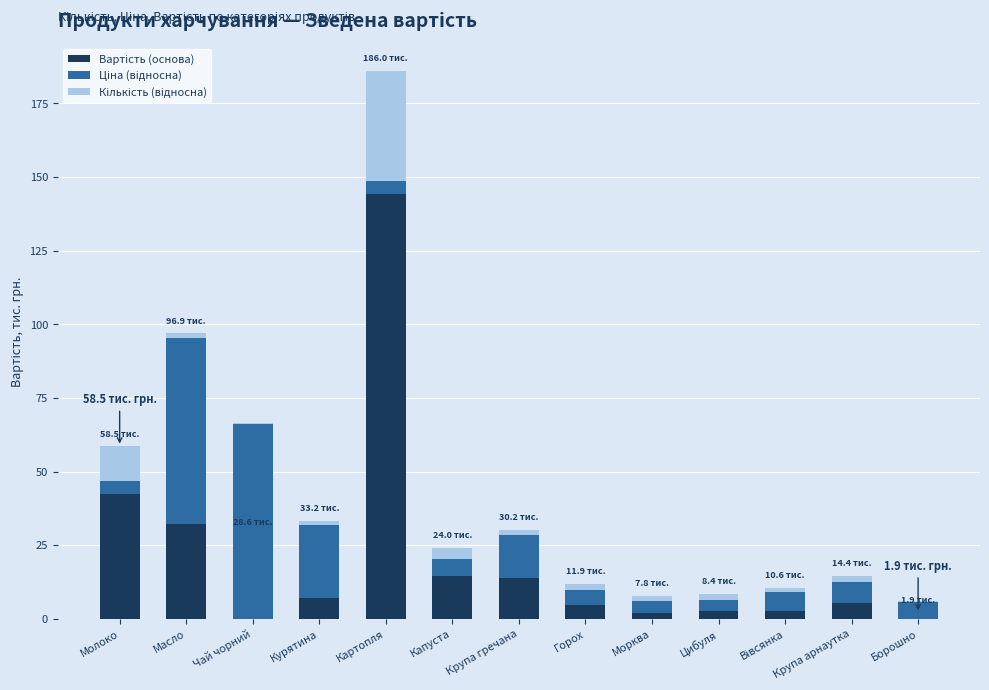

What is the total value across all series at Картопля?

186.0